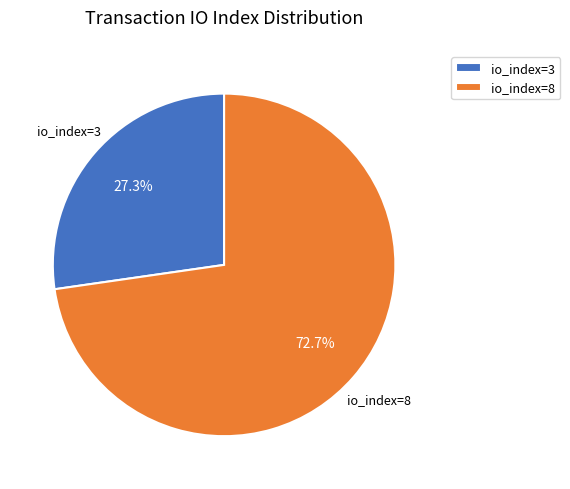

To the nearest percent, what is the average slice percentage?

50%